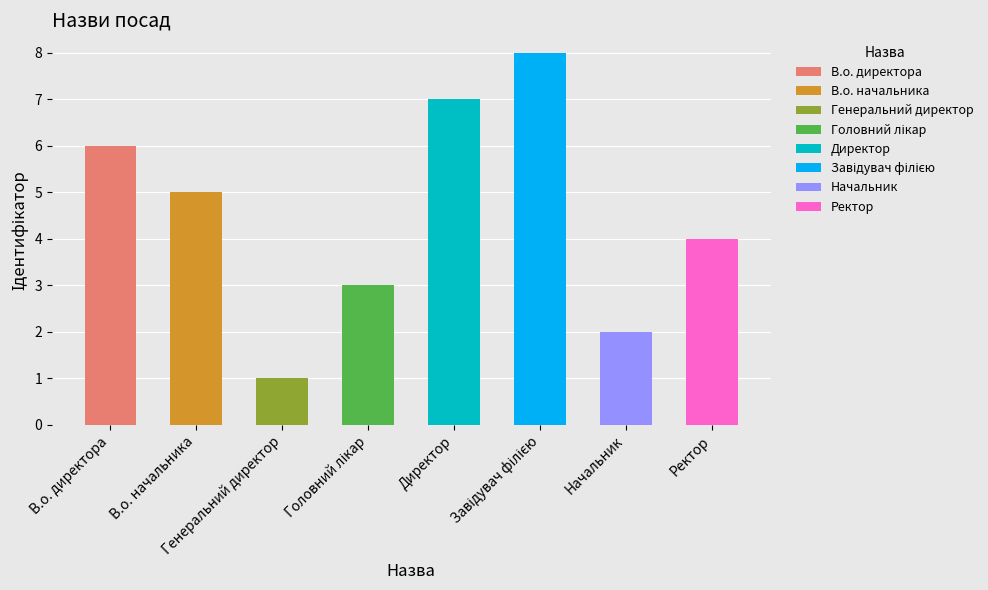

True or false: the data shows 4 at Ректор.

True